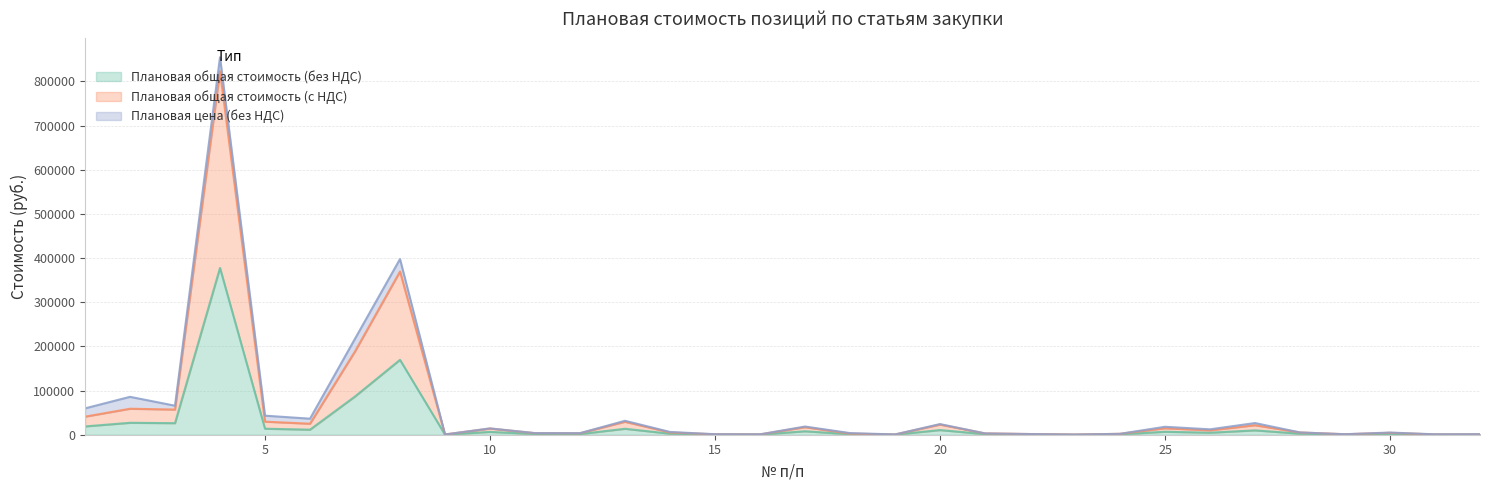

Between 29 and 22, which is larger?

22